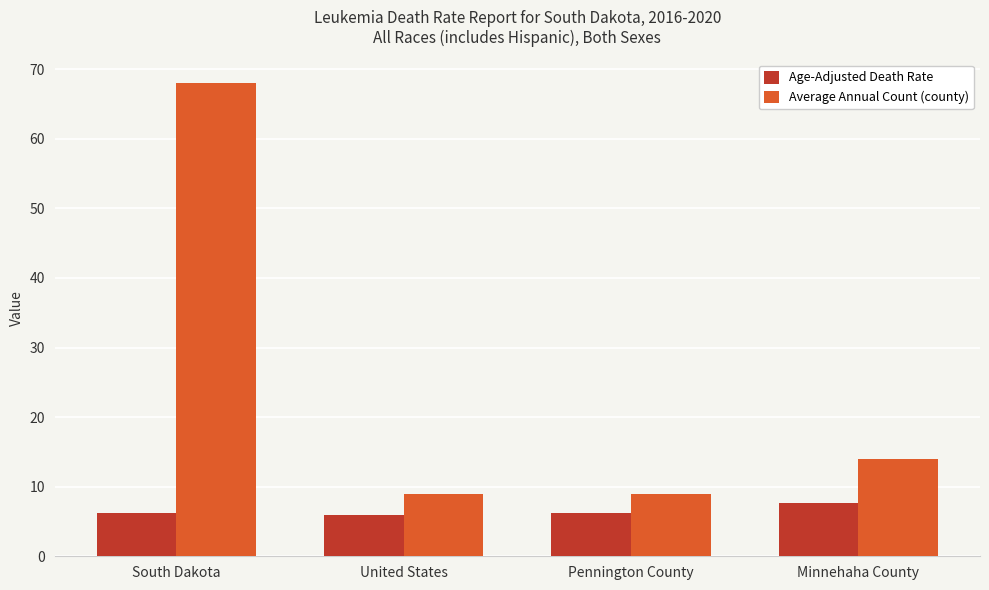

Is it true that Age-Adjusted Death Rate equals 2.2 at Pennington County?

False